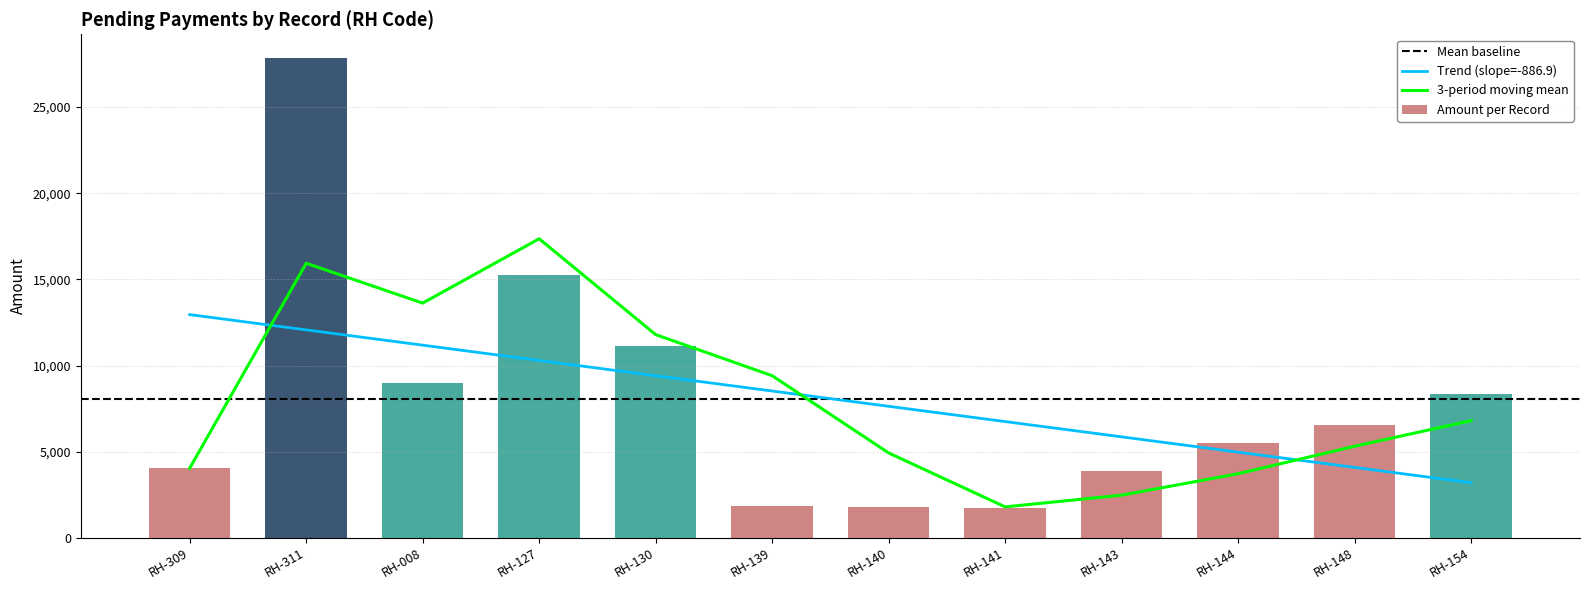

What is the label of the 11th bar from the right?

RH-311